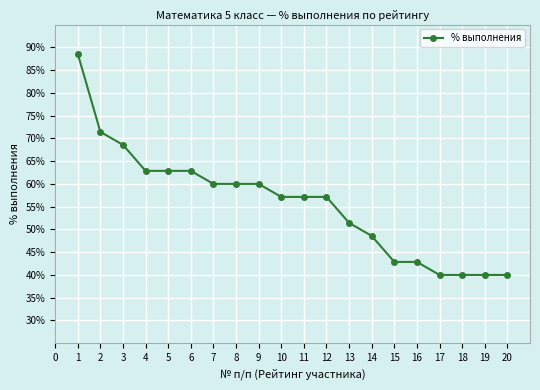

Does the chart have visible grid lines?

Yes